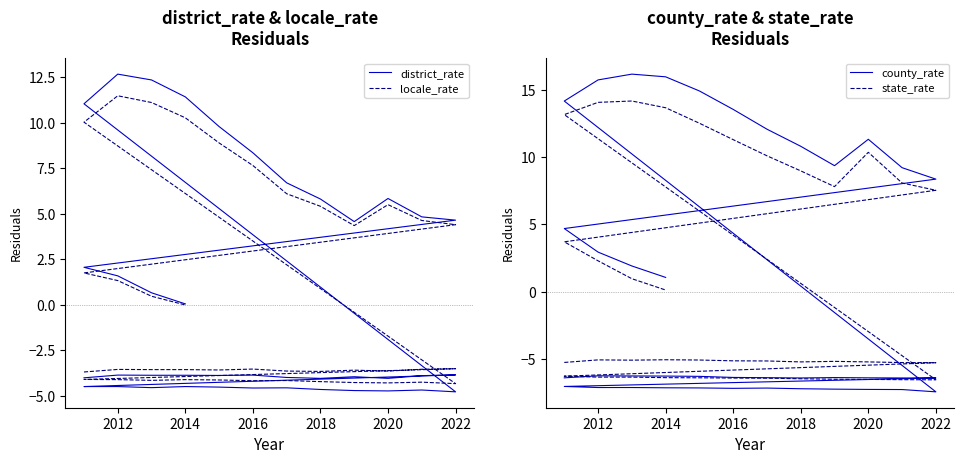

True or false: county_rate has more than 2 interior local peaks.

True